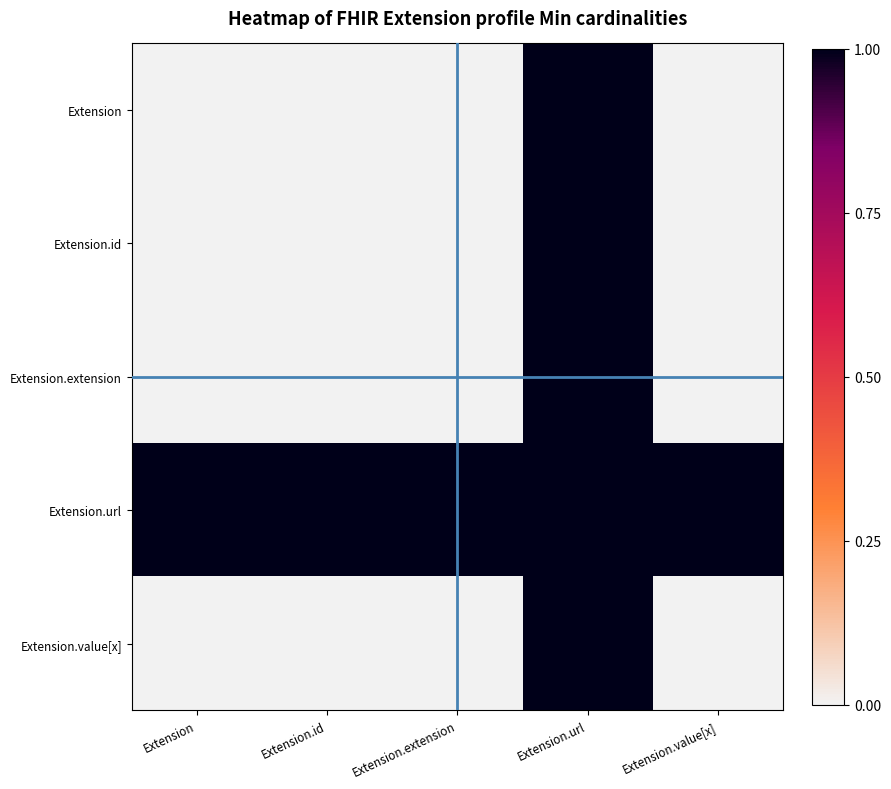

What is the total value across all series at Extension.extension?

1